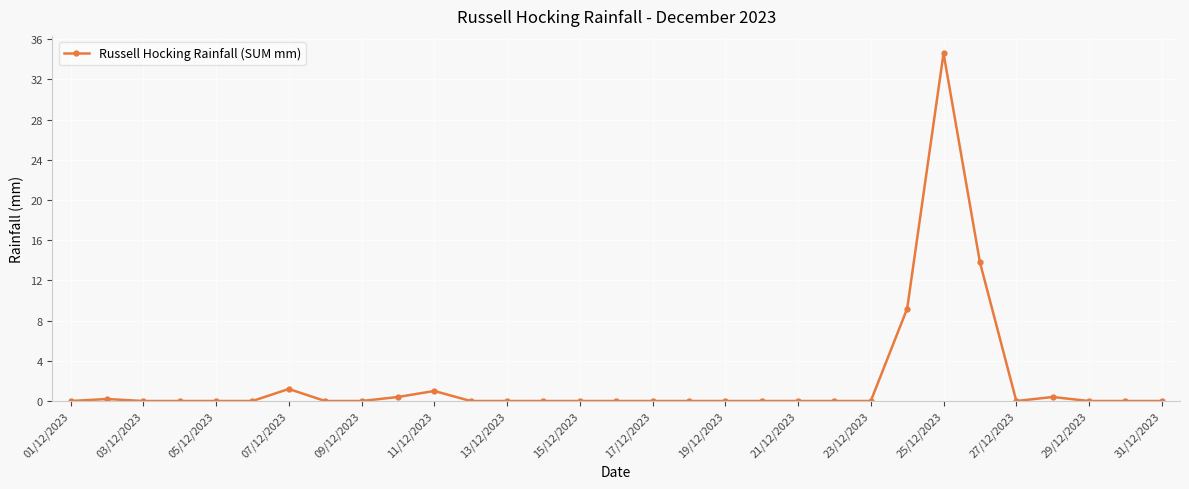

True or false: the data has more than 2 interior local peaks.

True